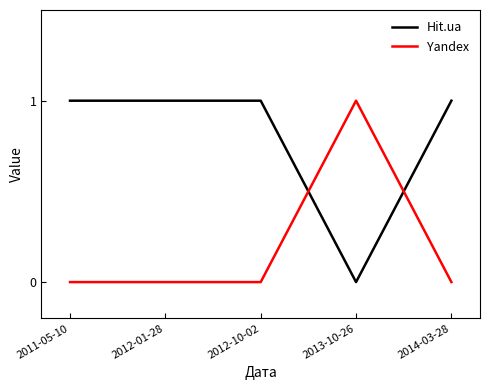

Where do Yandex and Hit.ua first cross each other?

2012-10-02 and 2013-10-26